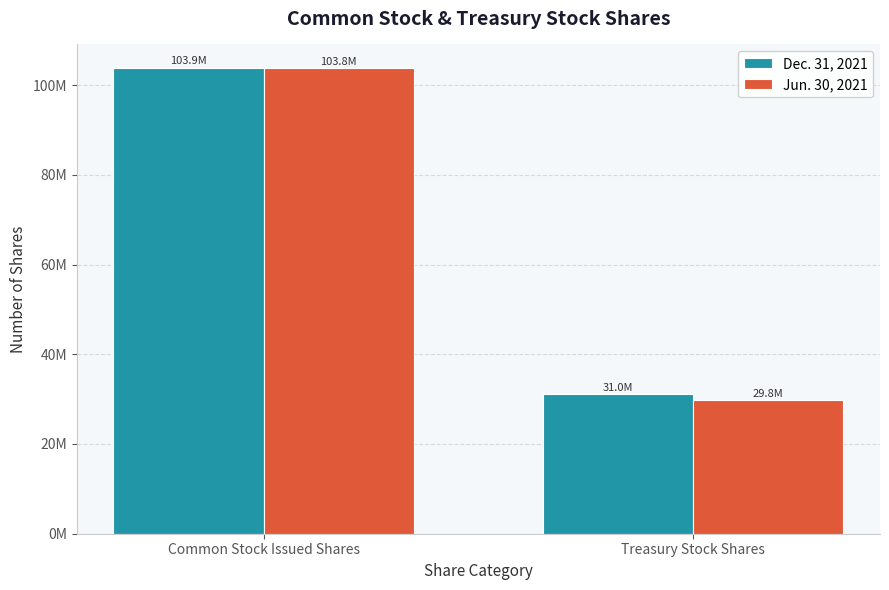

How many Jun. 30, 2021 values are between 29792903 and 103795169?

2